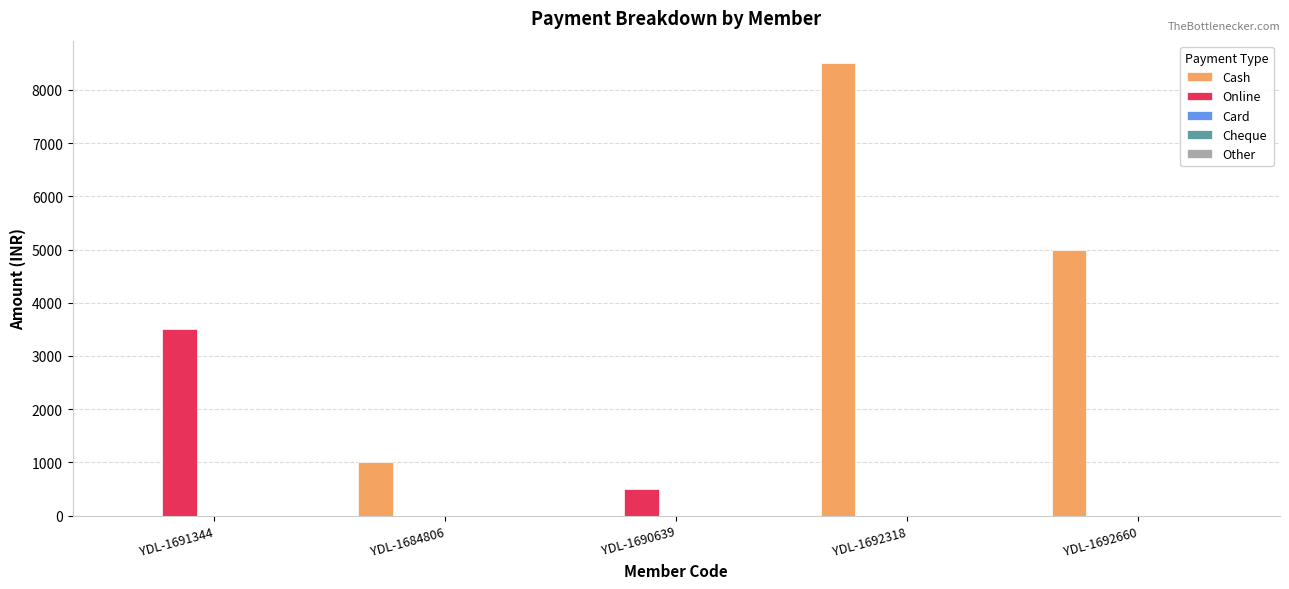

Between YDL-1684806 and YDL-1692660, which series saw the biggest shift?

Cash